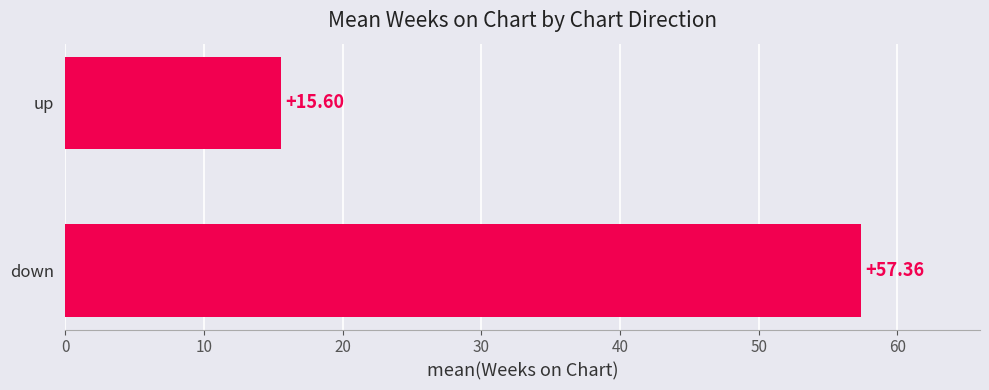

List the labels in order of value, smallest first.

up, down